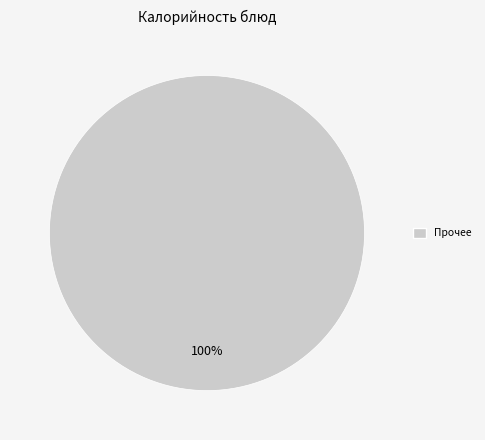

Is there any slice that represents more than half of the pie?

Yes